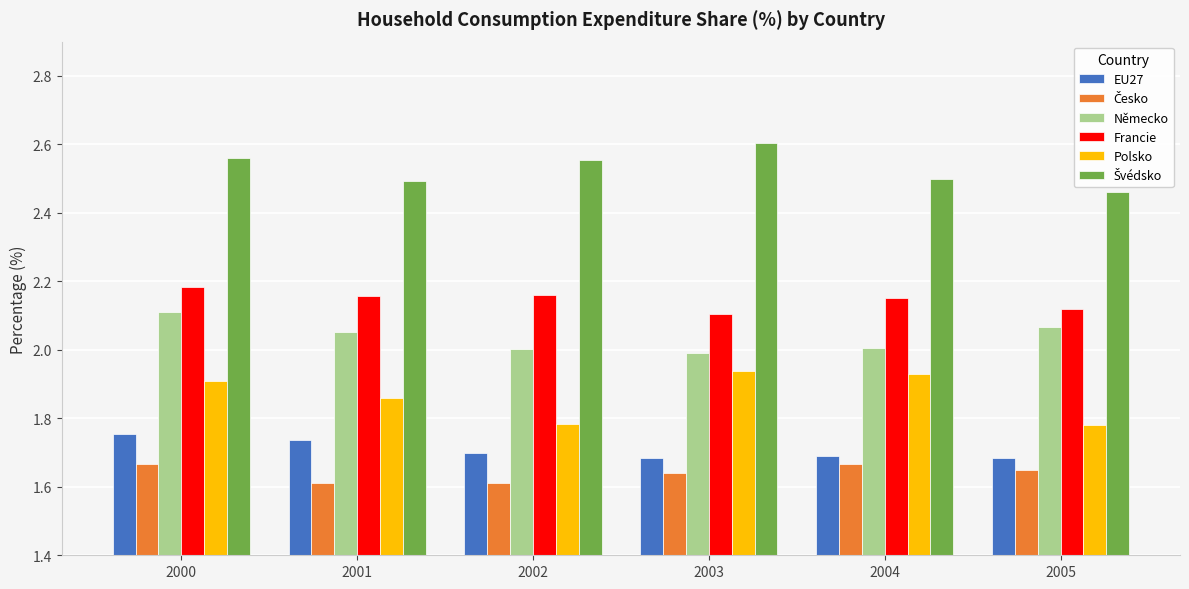

The EU27 series shows 2.5 at 2003. True or false?

False